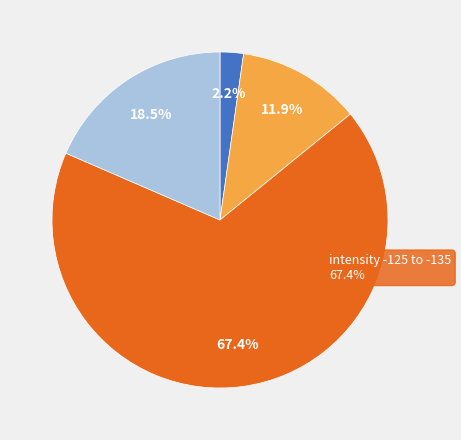

To the nearest percent, what is the difference between the largest and smallest slice percentages?

65%